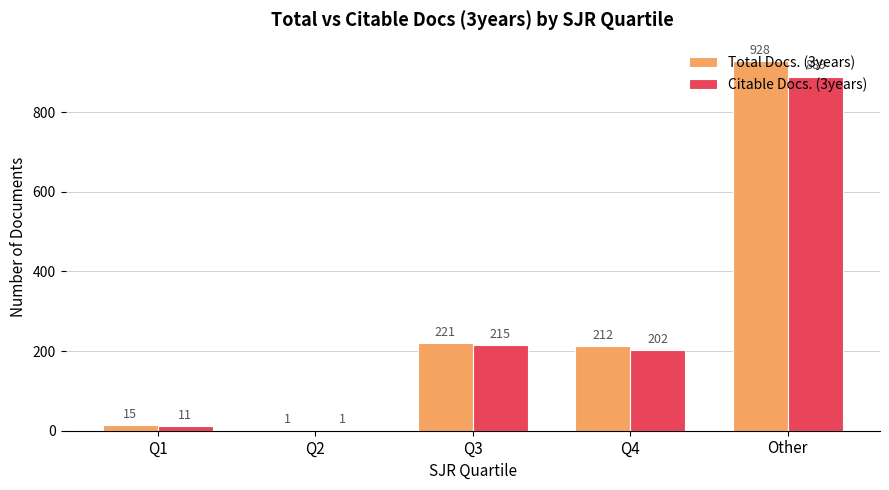

What is the sum of the Total Docs. (3years) values at Q4 and Other?

1140